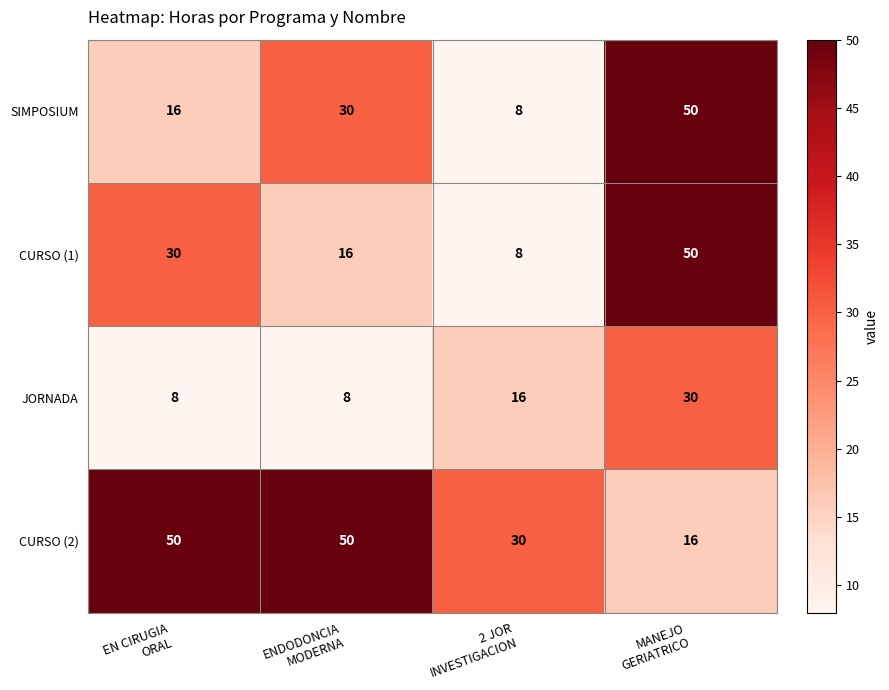

What is the maximum value shown in the chart?

50